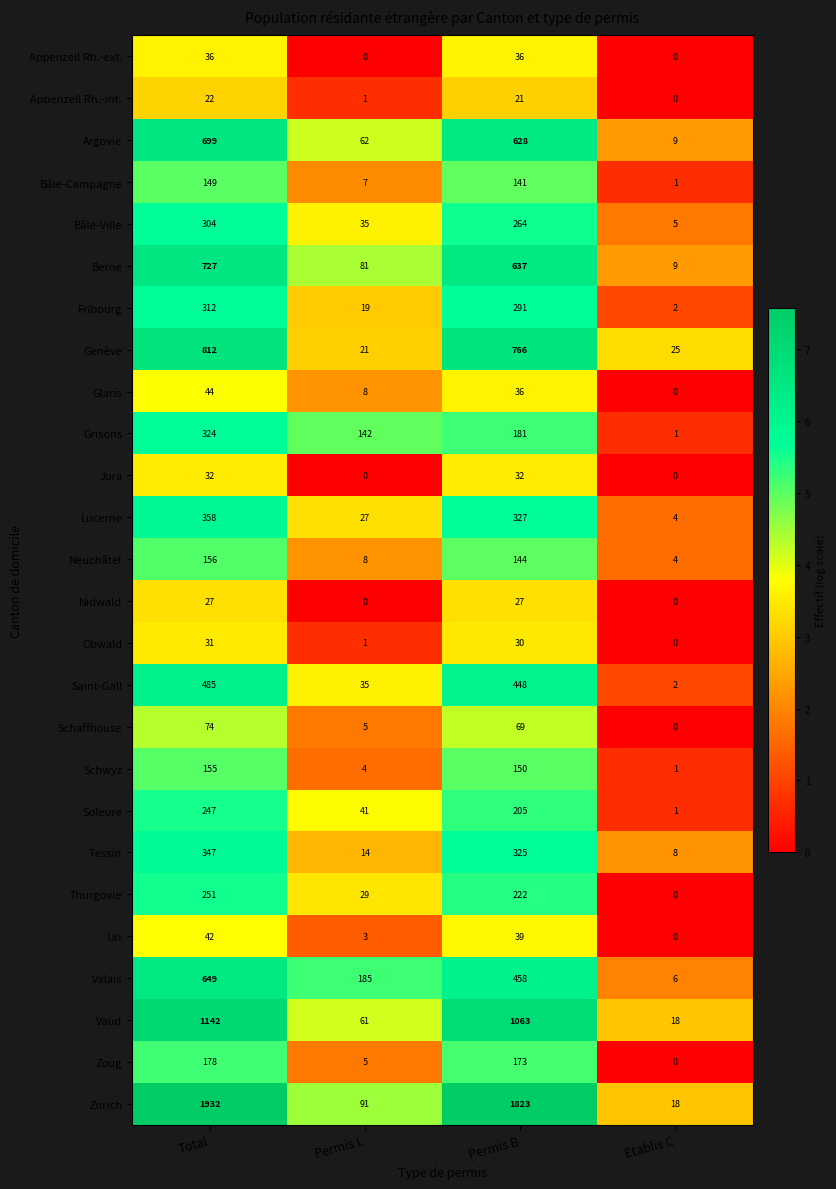

What is the difference between the highest and lowest values at Etablis C?

25